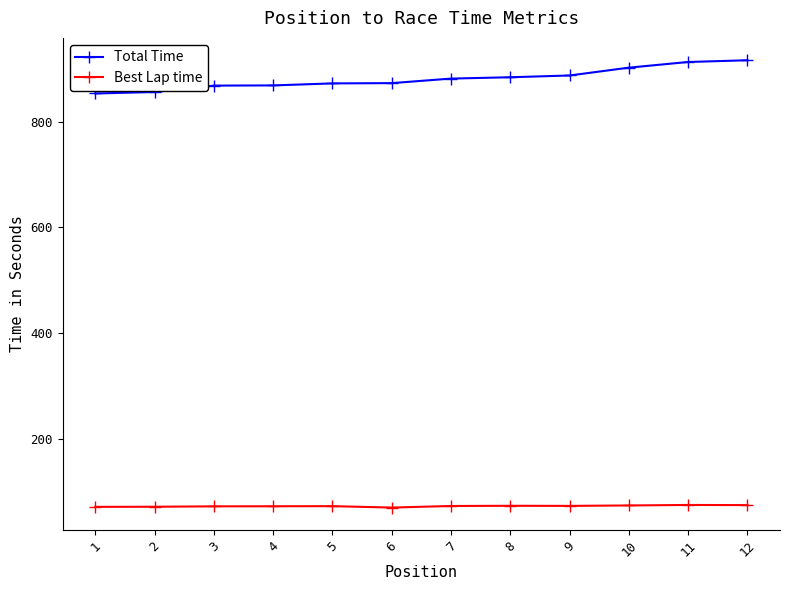

What is the spread (max minus min) of values at 8?

811.1